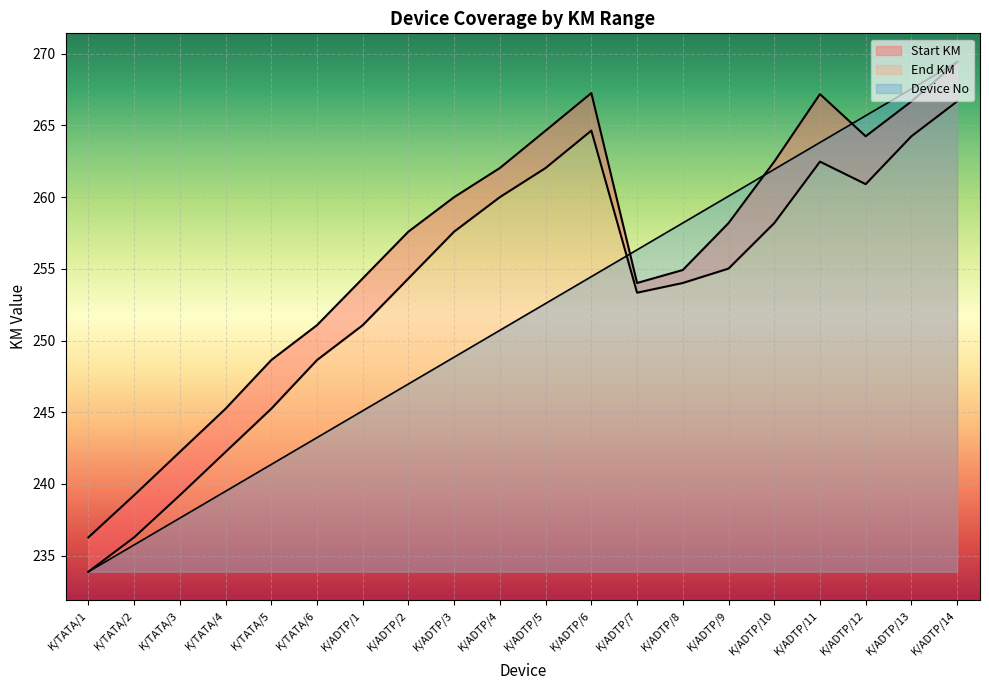

What position from the left is K/ADTP/9?

15